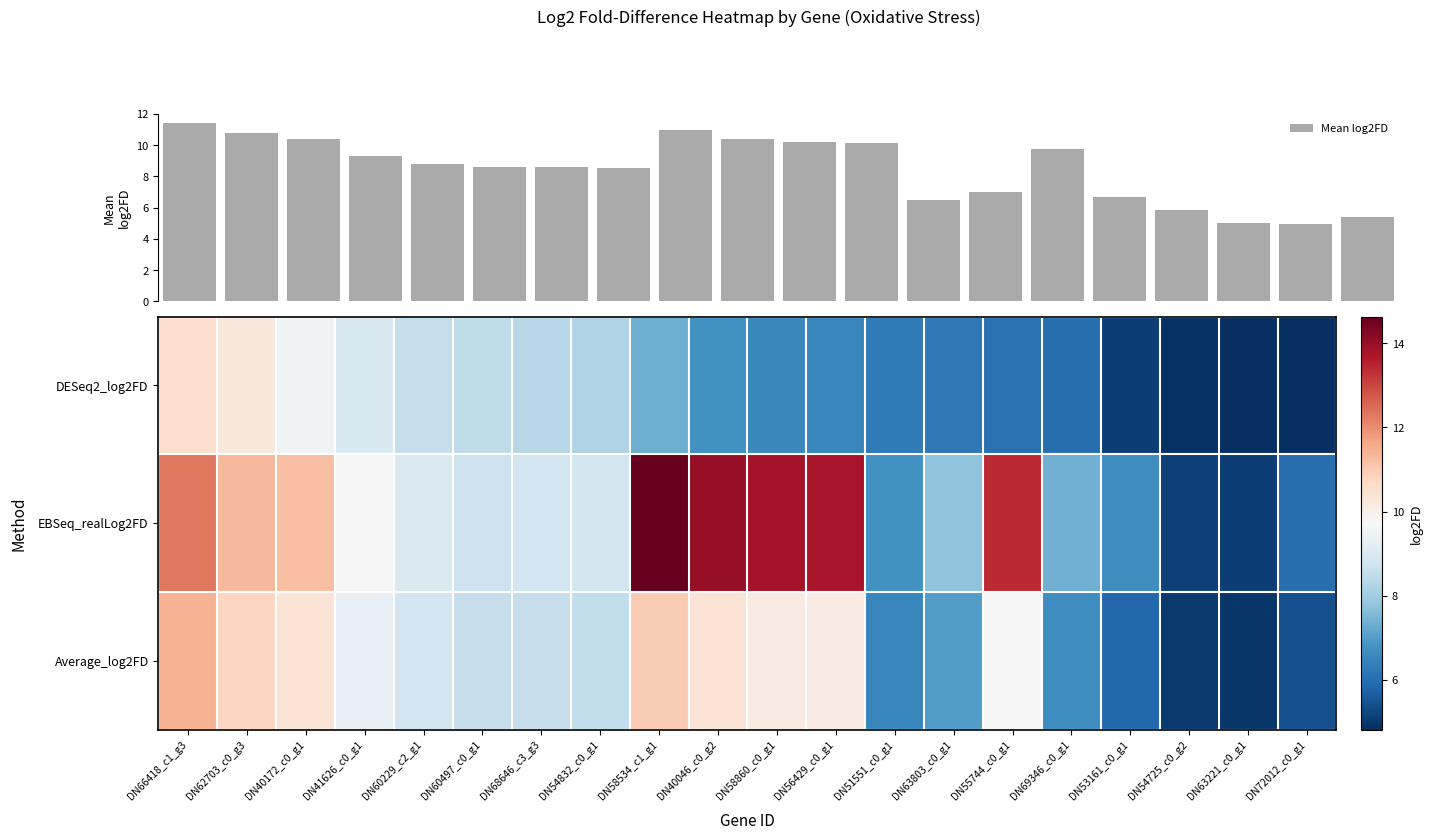

What is the sum of all Mean log2FD values?

169.3